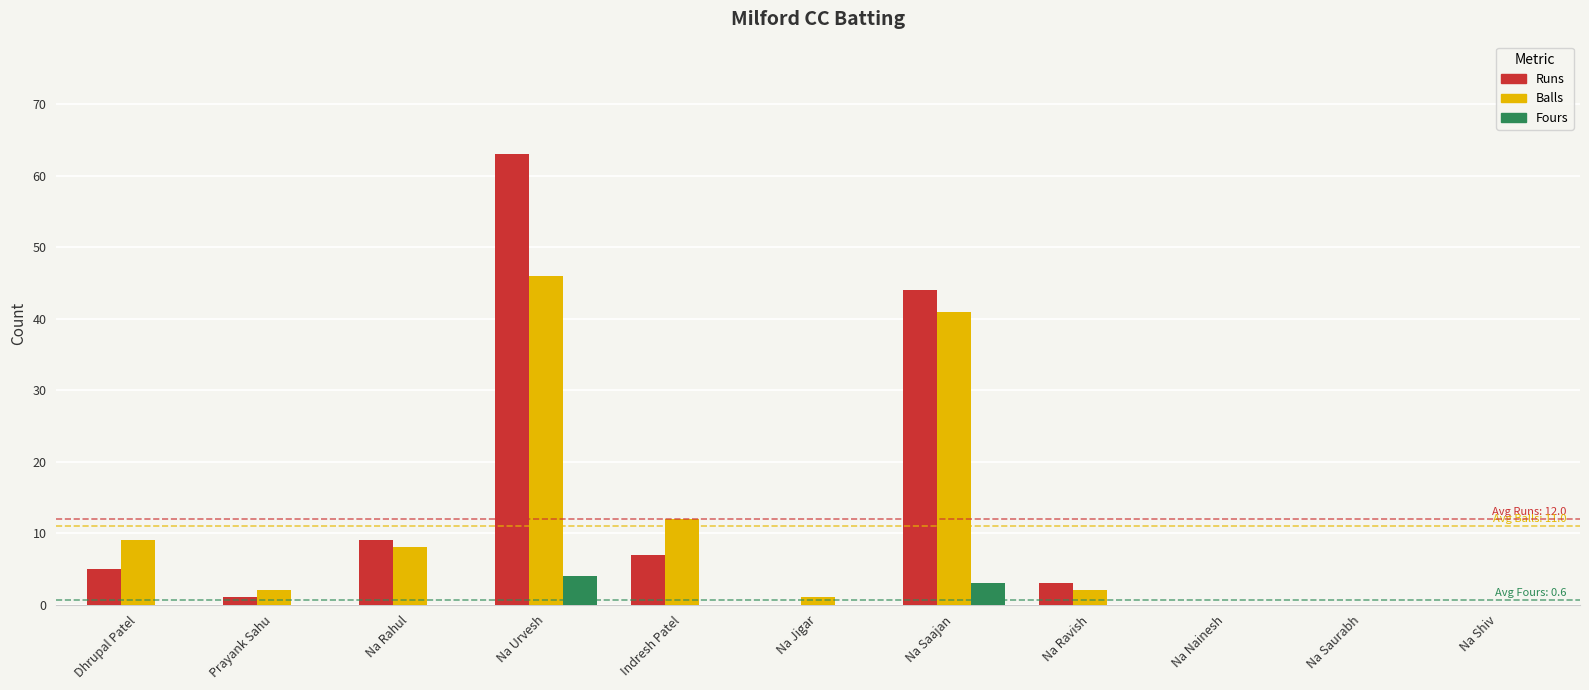

At which label is Runs closest to 31?

Na Saajan